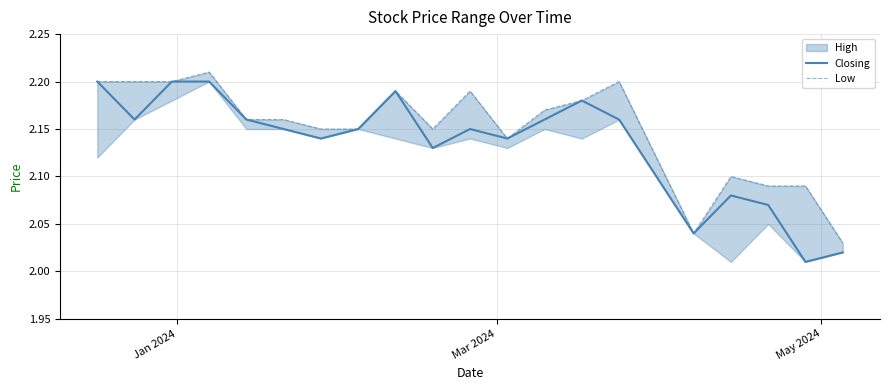

How many lines are shown in the chart?

2